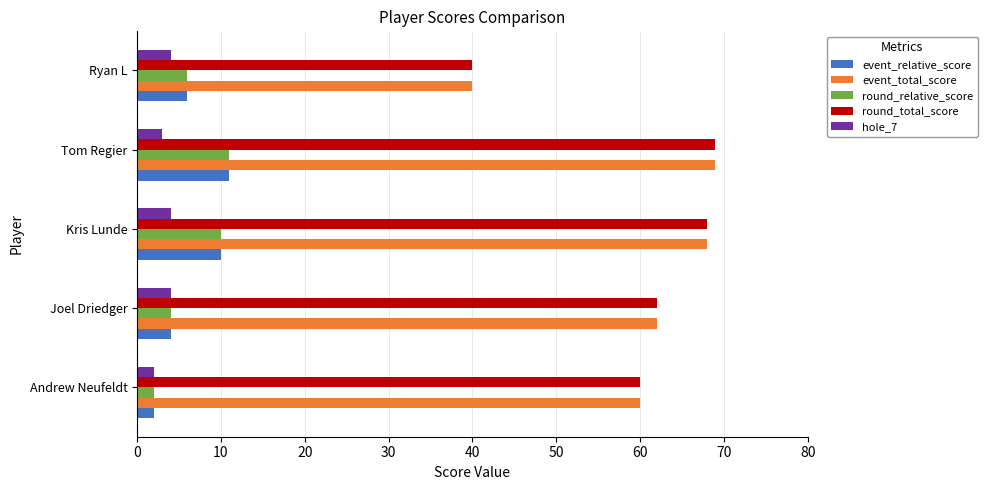

What is the difference between the highest and lowest values at Kris Lunde?

64